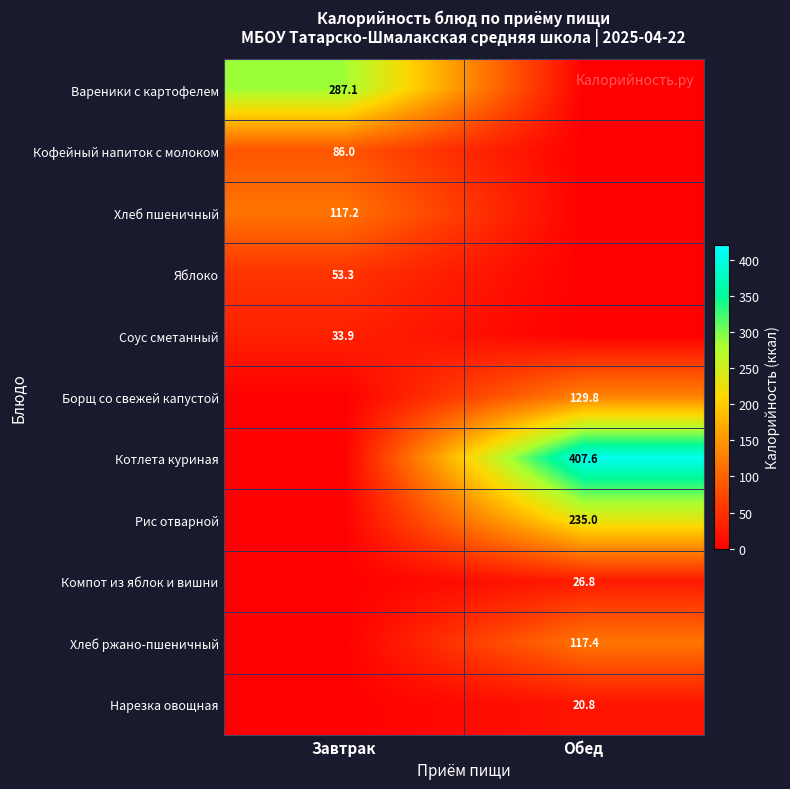

True or false: Рис отварной has a value of 235.0 at Обед.

True